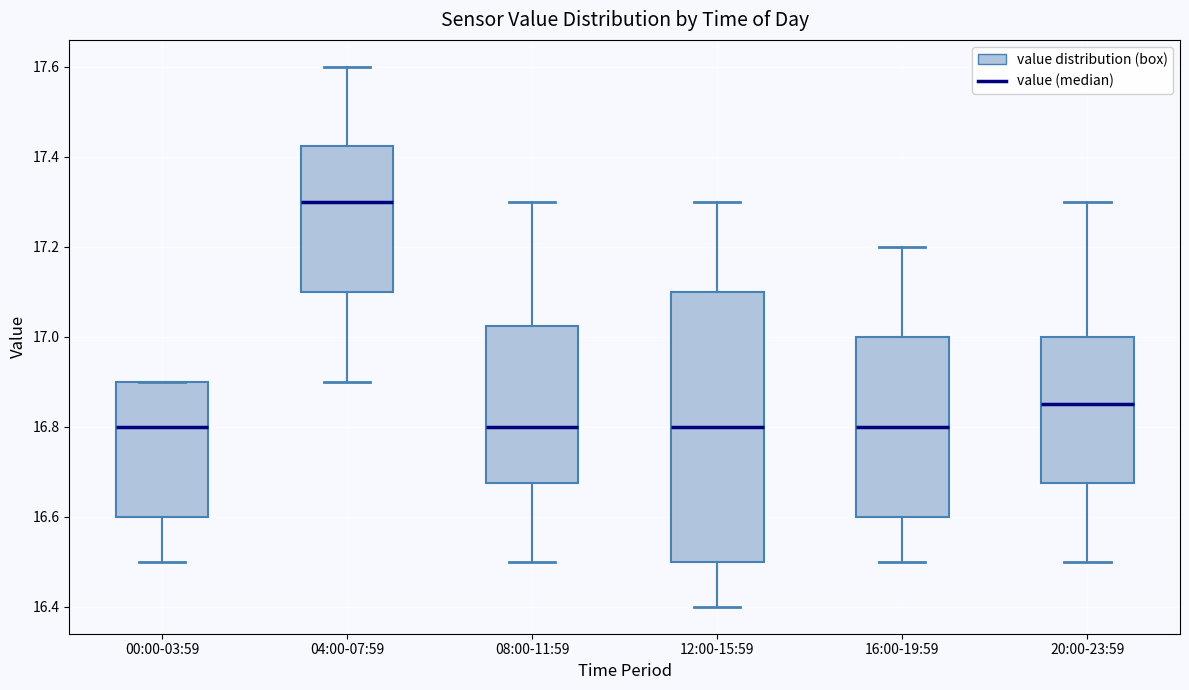

Where does the median line of the box for 08:00-11:59 sit on the y-axis? The values are not printed on the chart, so give them approximately, as read against the axis.

16.80